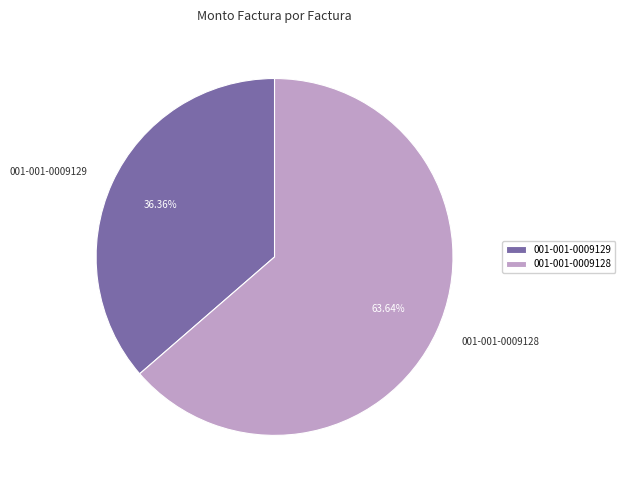

Is it true that 001-001-0009129 is 24% of the pie?

False